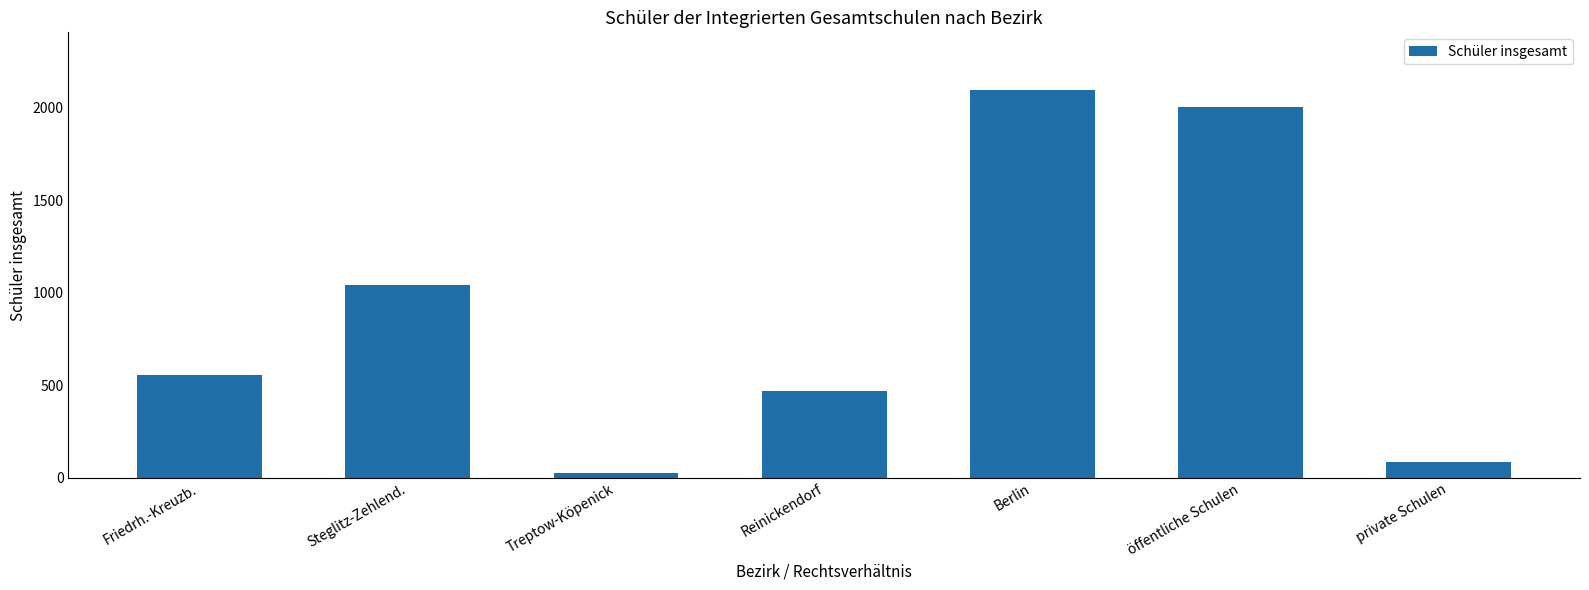

What is the difference between the maximum and second lowest values?

2006